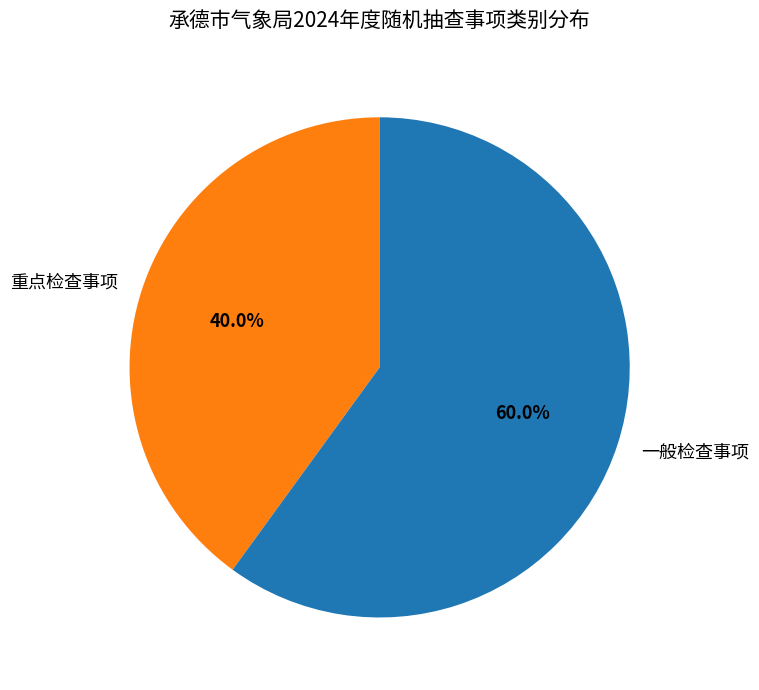

Which slice is the smallest?

重点检查事项